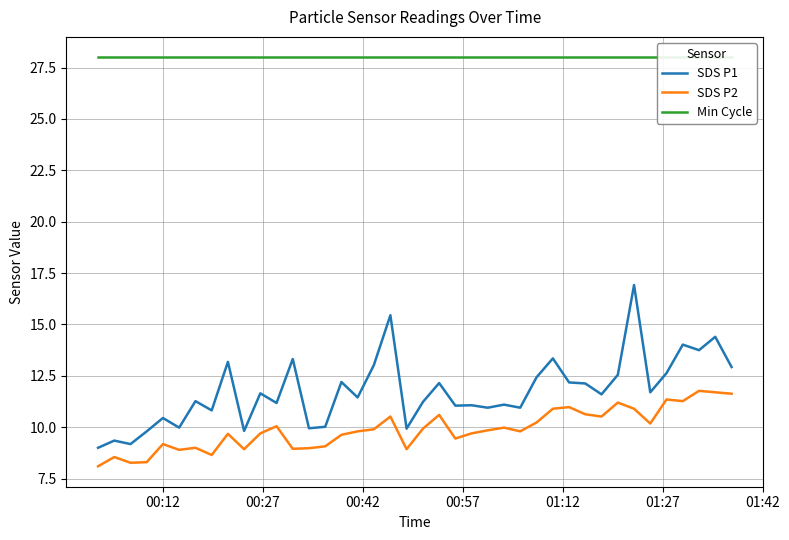

True or false: SDS P2 and SDS P1 cross at least once.

False